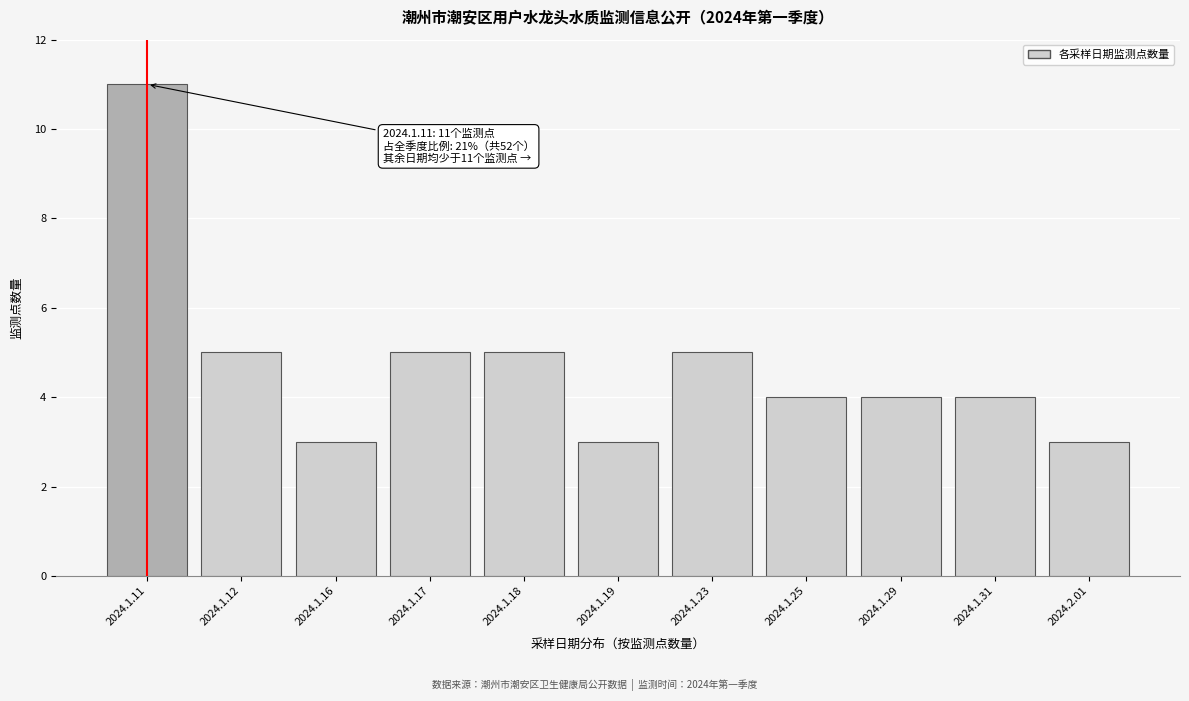

Reading left to right, transcribe all the data shown in this chart.

2024.1.11=11	2024.1.12=5	2024.1.16=3	2024.1.17=5	2024.1.18=5	2024.1.19=3	2024.1.23=5	2024.1.25=4	2024.1.29=4	2024.1.31=4	2024.2.01=3